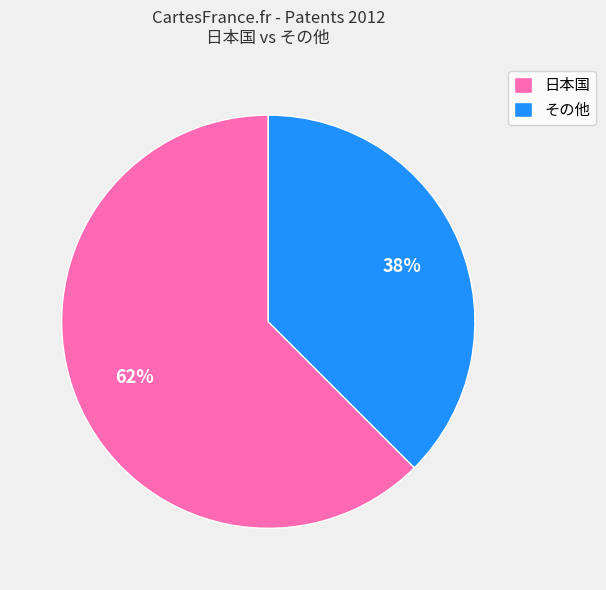

To the nearest percent, what is the average slice percentage?

50%